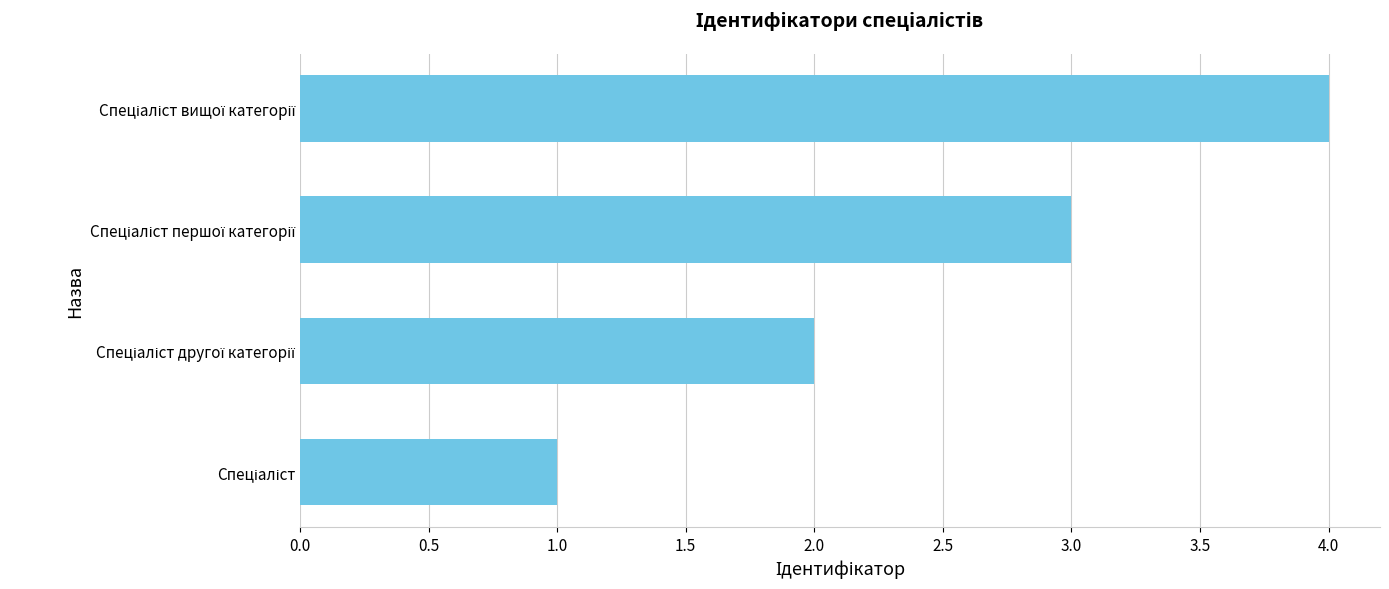

What is the maximum value shown in the chart?

4